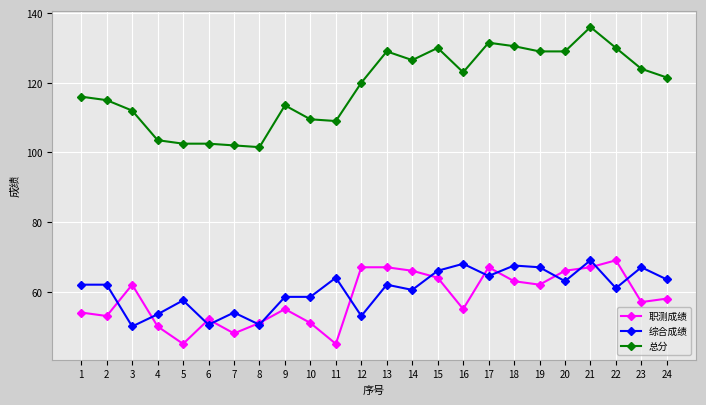

What is the total value across all series at 20?

258.0